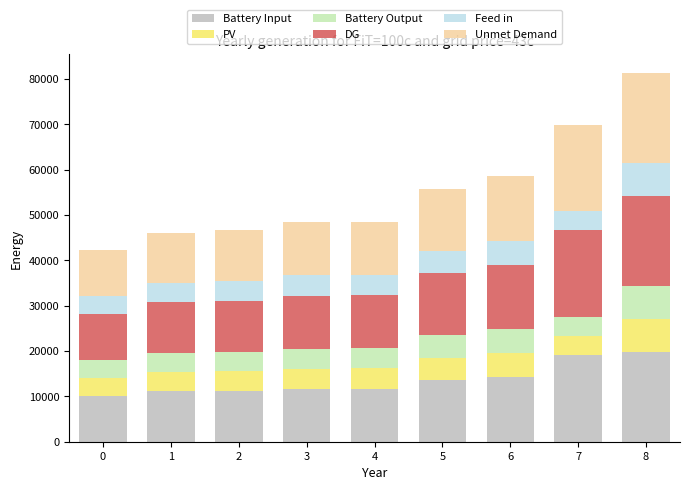

What is the total value across all series at 3?

48357